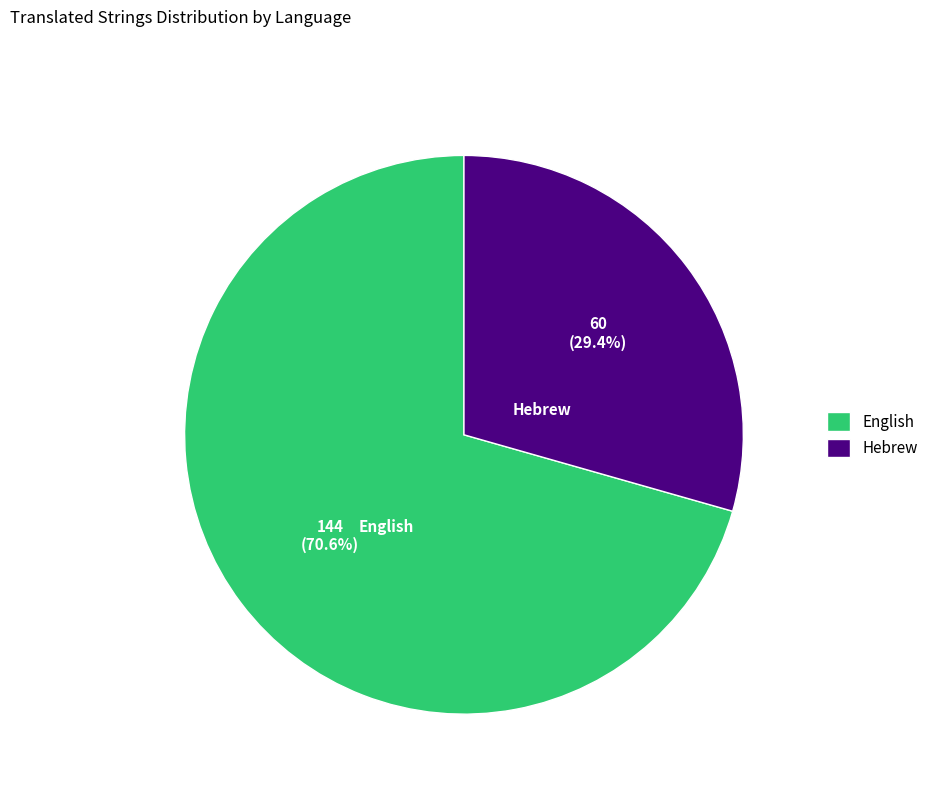

Combined, what portion of the pie is Hebrew and English?

100.0%